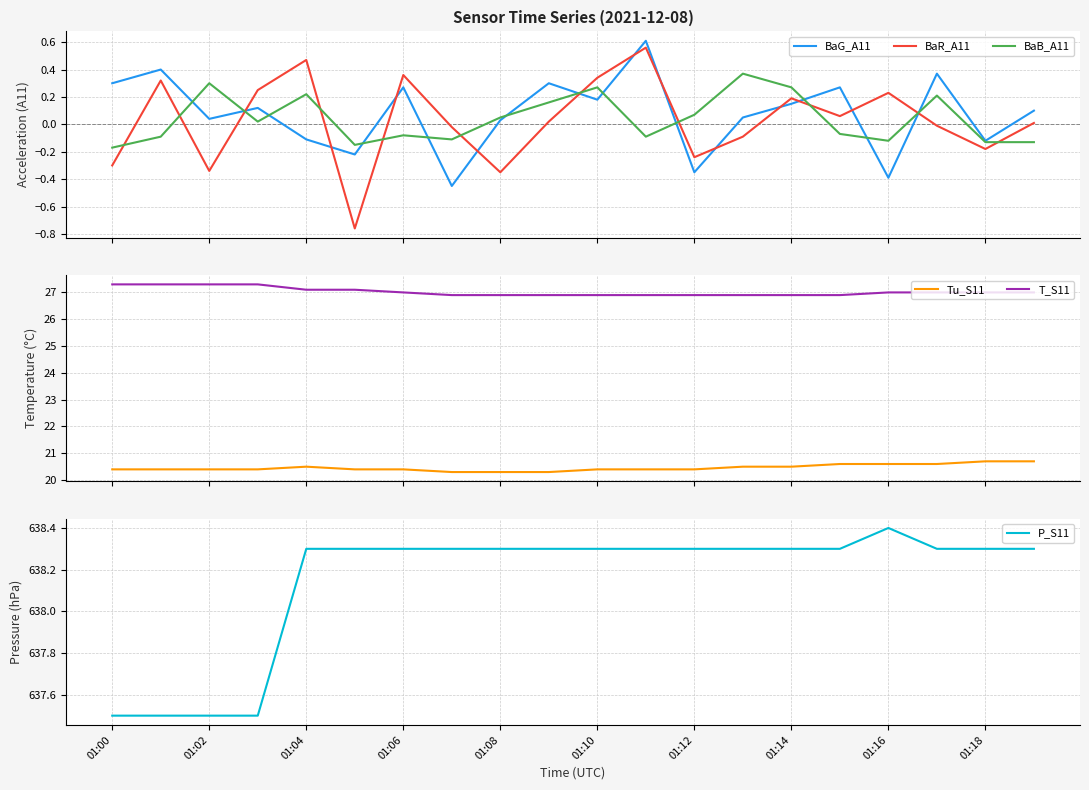

True or false: BaB_A11 and BaR_A11 intersect in this chart.

True